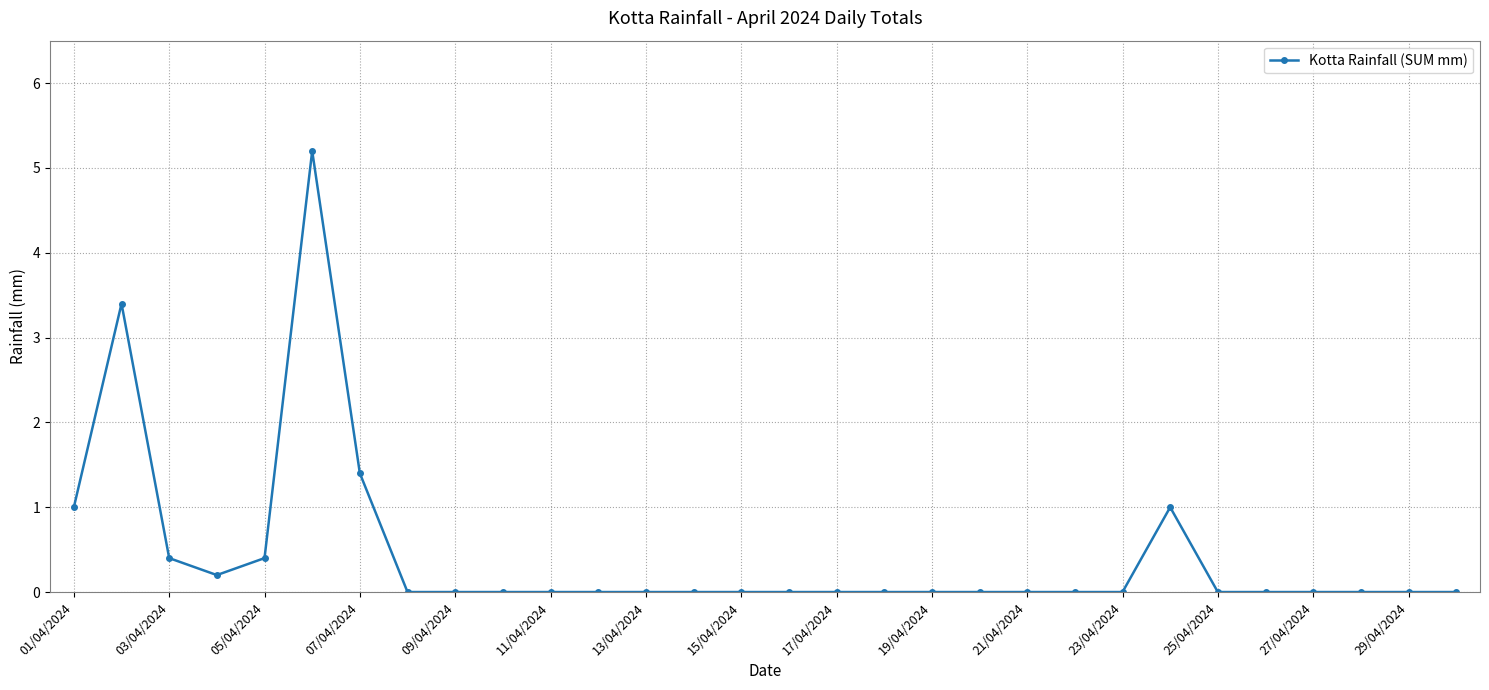

What is the value of the 7th point from the left?

1.4